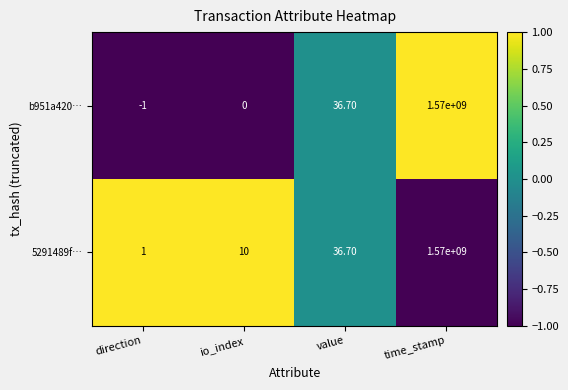

Which series has the widest spread of values?

b951a420…